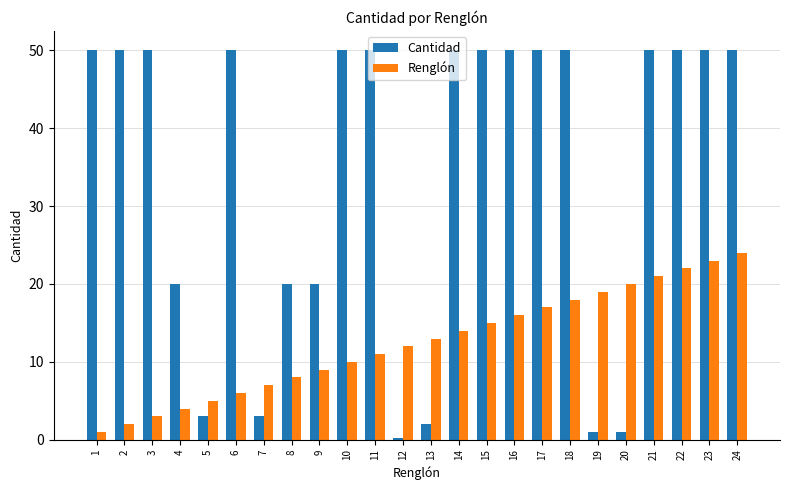

Is the value of Cantidad at 13 greater than the value of Renglón at 13?

No